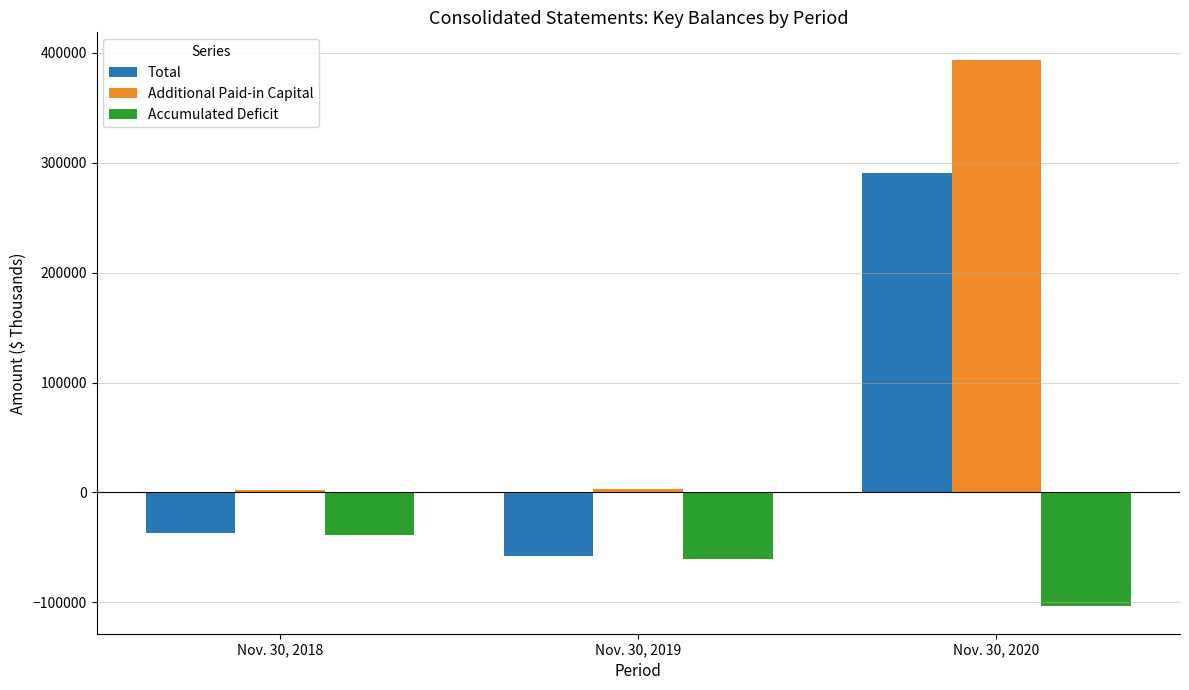

At which label does Accumulated Deficit reach its peak?

Nov. 30, 2018